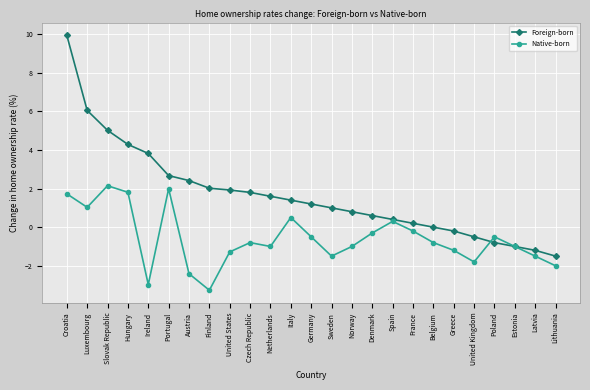

What is the value of the Foreign-born point at the 21st from the left?

-0.5